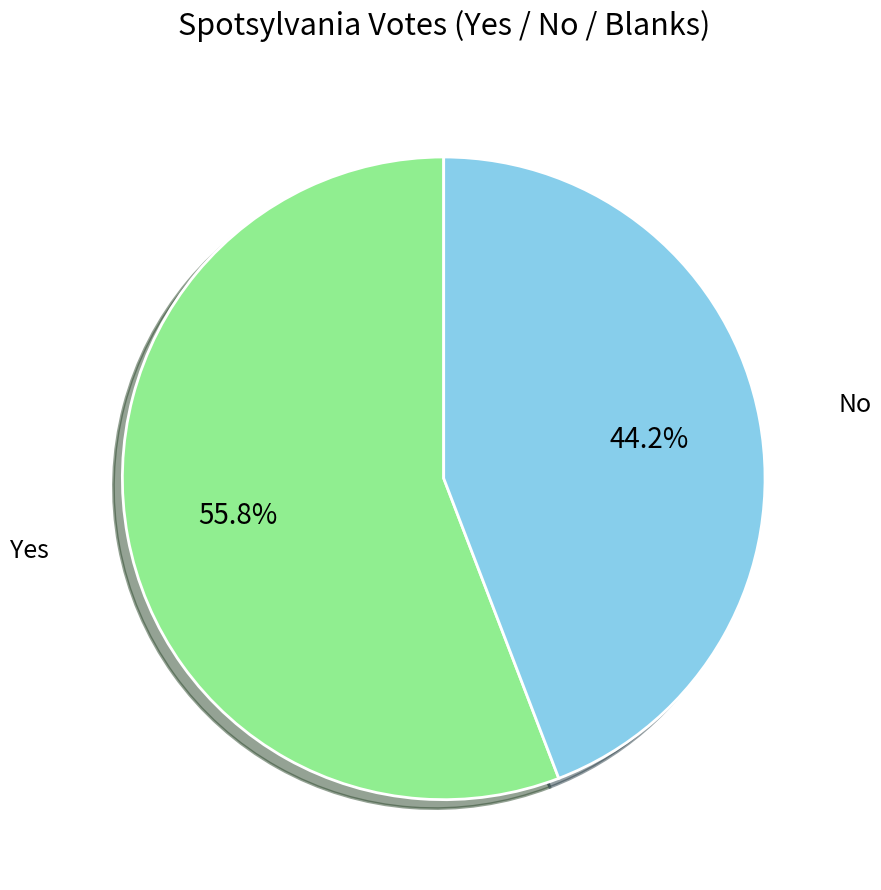

Which category has the smallest portion of the pie?

No